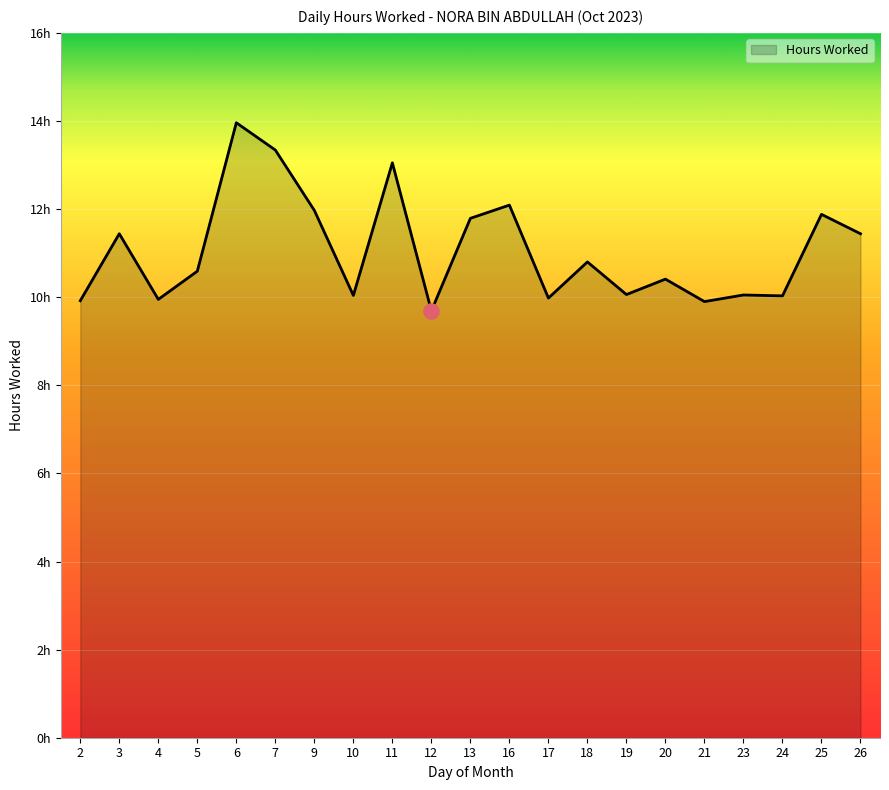

Approximately how many times larger is the value at 19 compared to 18?

0.9